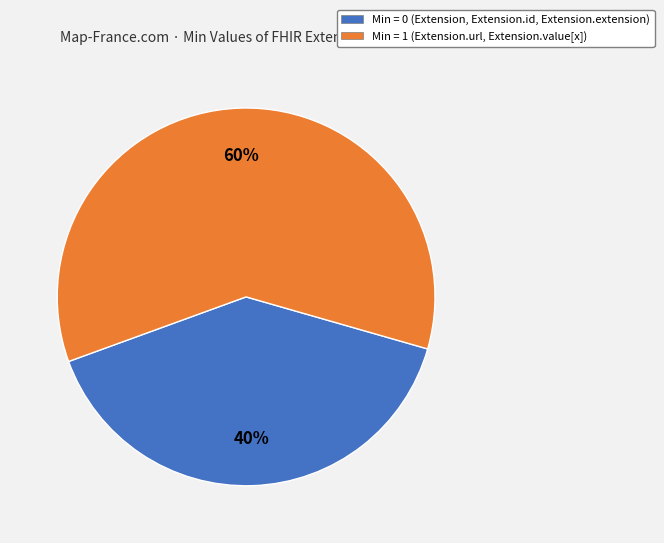

How many slices are in this pie chart?

2